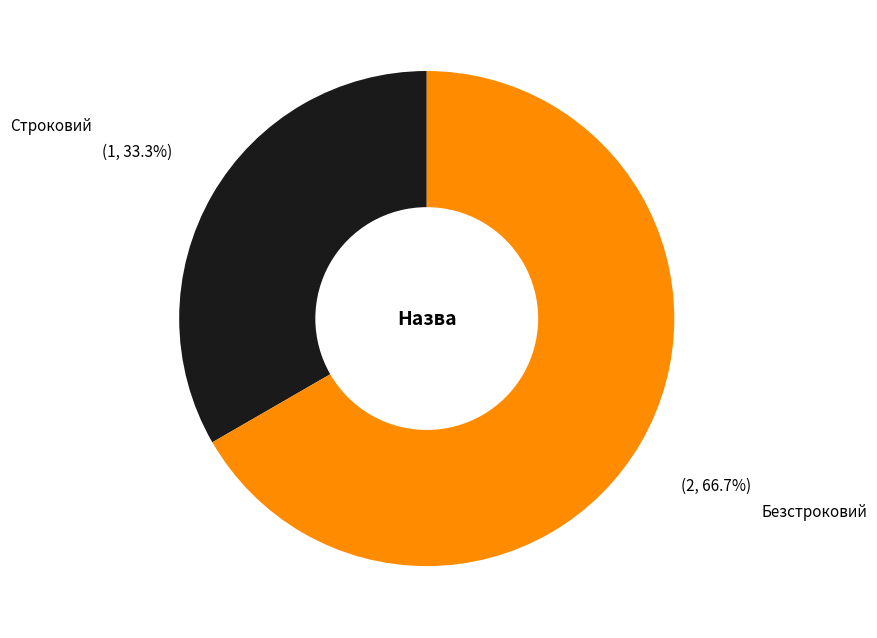

Count the number of slices in the pie.

2